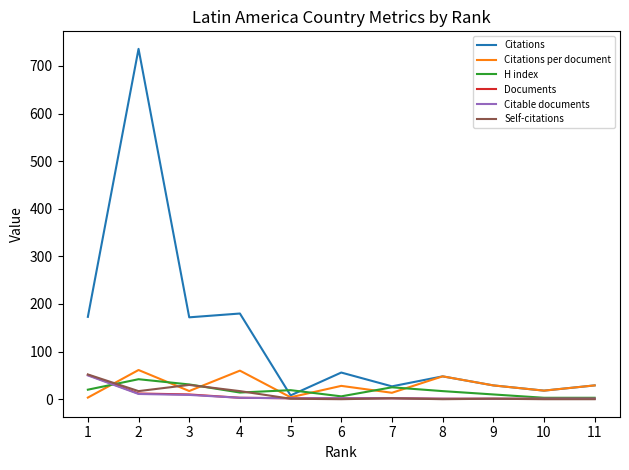

Which series has the largest range (max minus min)?

Citations